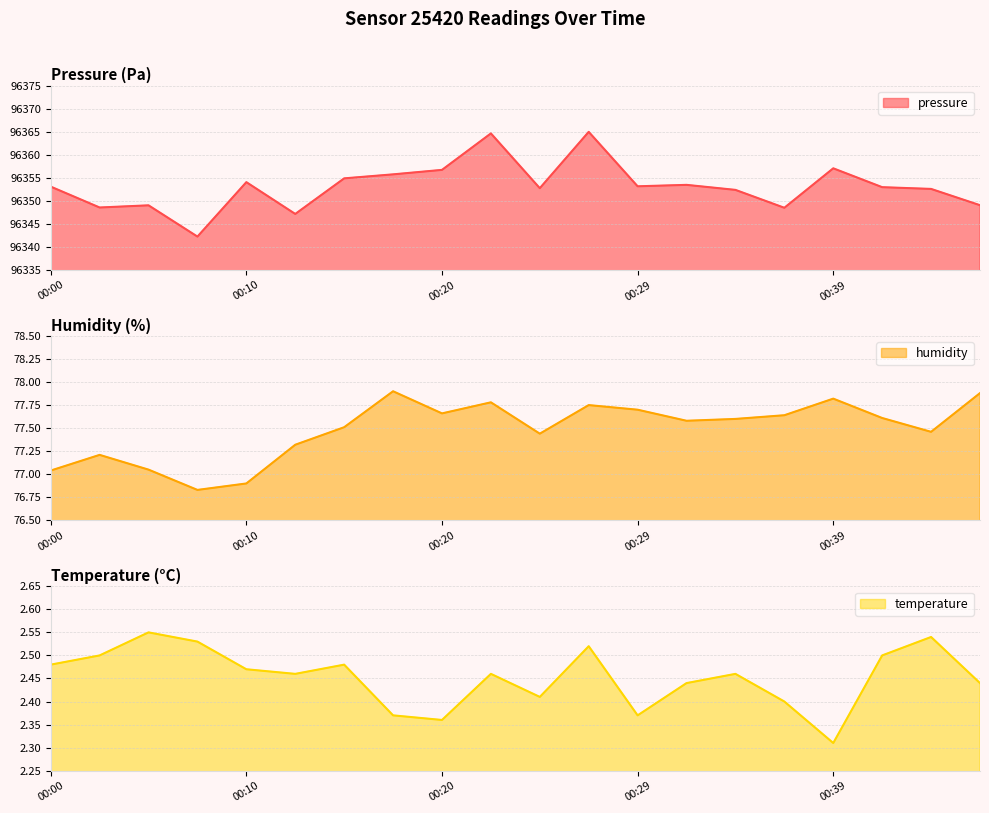

Reading left to right, what are all the values shown in this chart?

pressure: 96353.1	96348.6	96349.0	96342.2	96354.1	96347.2	96354.9	96355.8	96356.7	96364.6	96352.8	96365.0	96353.2	96353.5	96352.4	96348.5	96357.1	96353.0	96352.6	96349.1
humidity: 77.0	77.2	77.0	76.8	76.9	77.3	77.5	77.9	77.7	77.8	77.4	77.8	77.7	77.6	77.6	77.6	77.8	77.6	77.5	77.9
temperature: 2.5	2.5	2.5	2.5	2.5	2.5	2.5	2.4	2.4	2.5	2.4	2.5	2.4	2.4	2.5	2.4	2.3	2.5	2.5	2.4